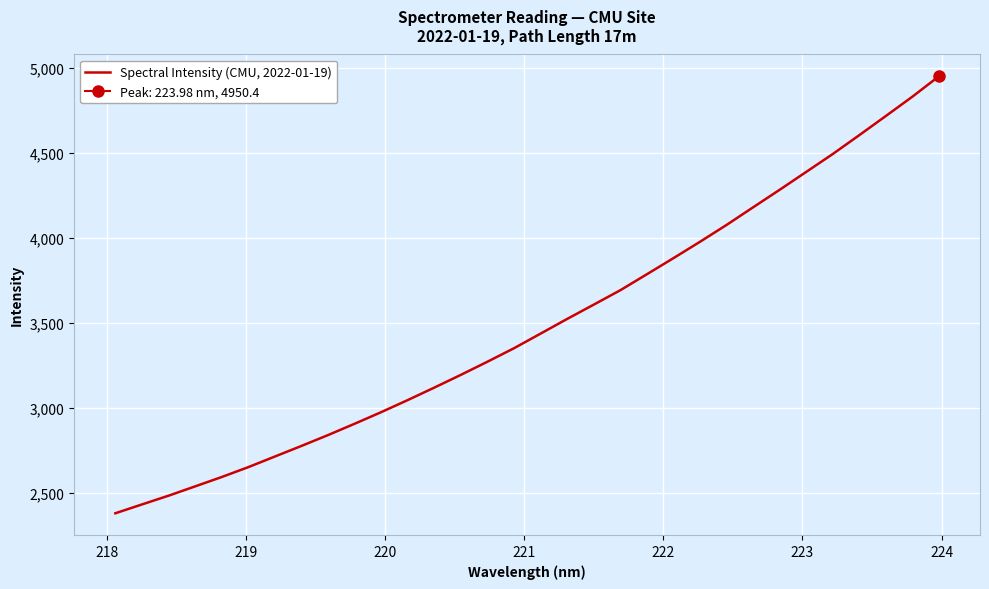

What is the lowest value of the Spectral Intensity (CMU, 2022-01-19) series?

2378.3